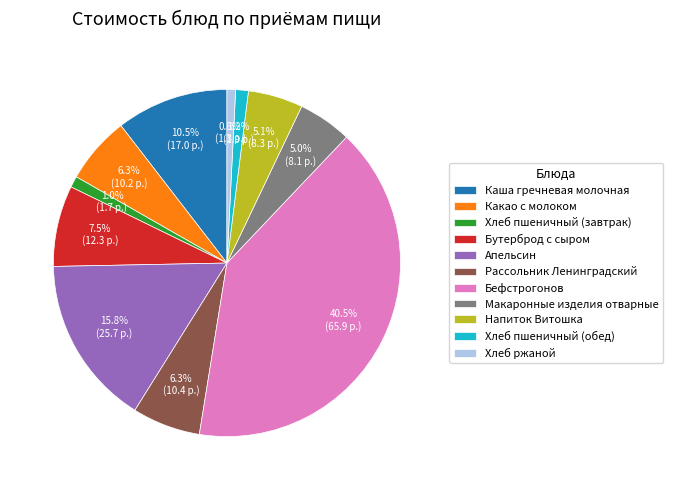

To the nearest percent, what is the average slice percentage?

9%